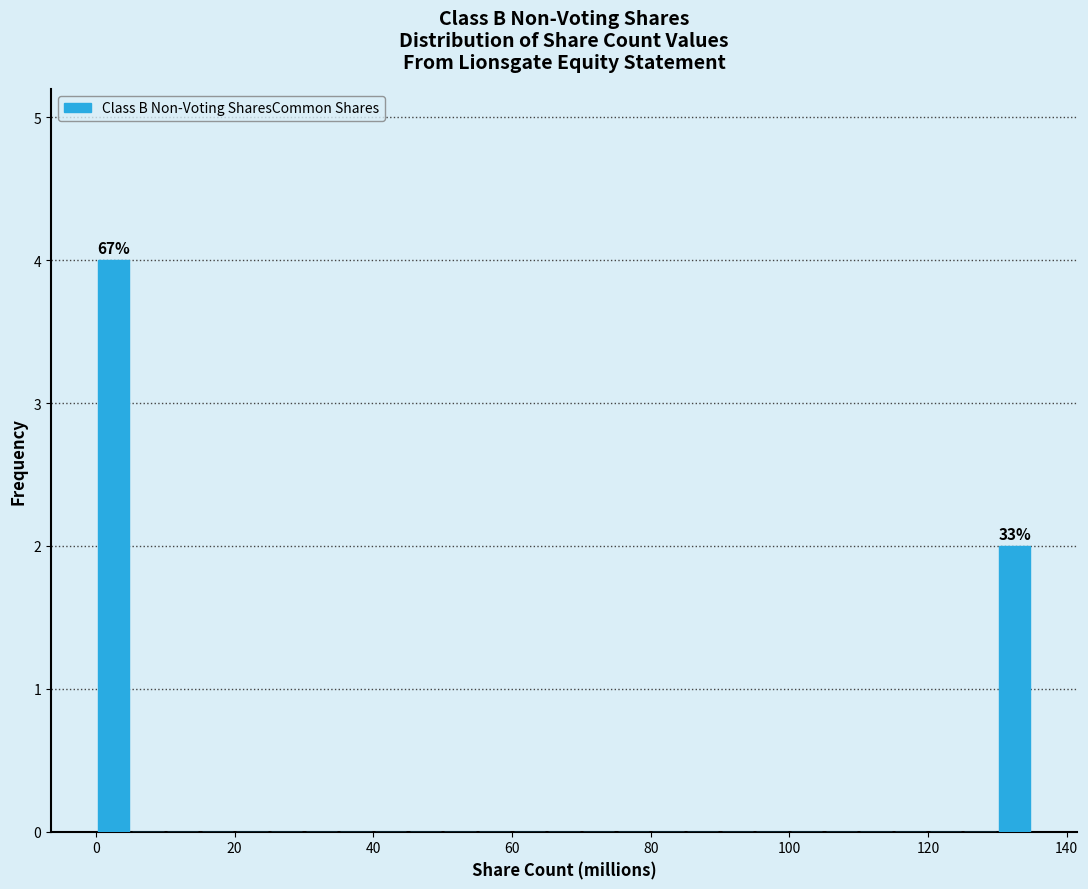

Around what value on the x-axis is the tallest bar? Give the approximate position of its centre, as read against the axis.

2